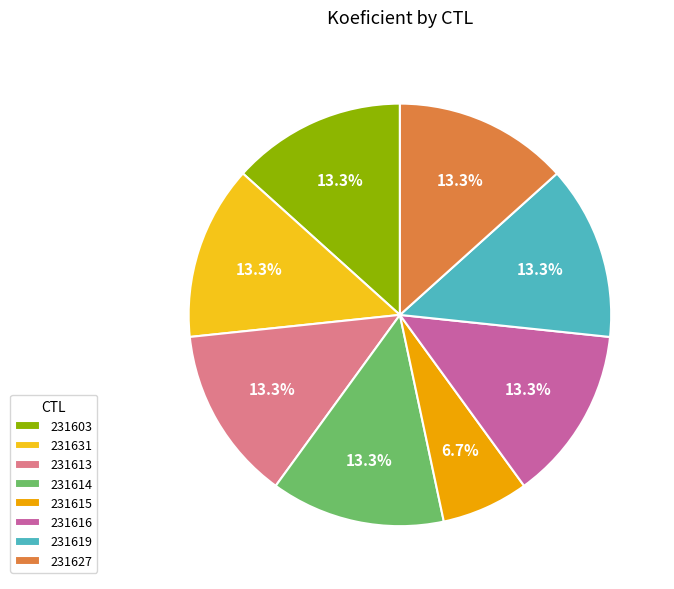

What is the ratio of the value at 231619 to the value at 231603?

1.0